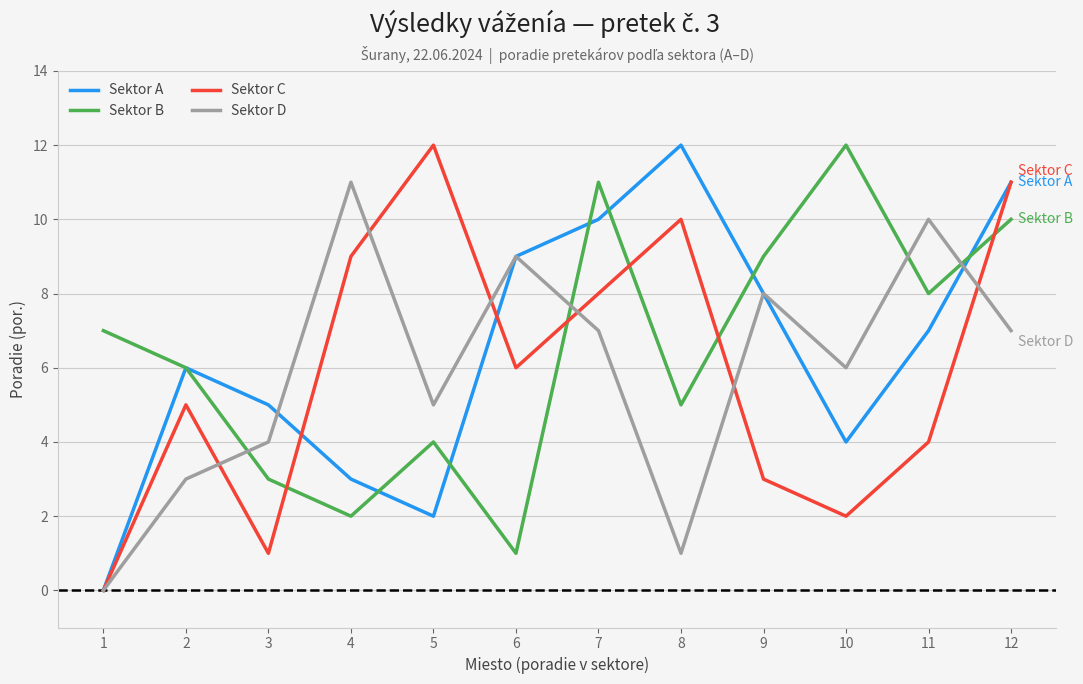

The value of Sektor C at 12 is 3. True or false?

False